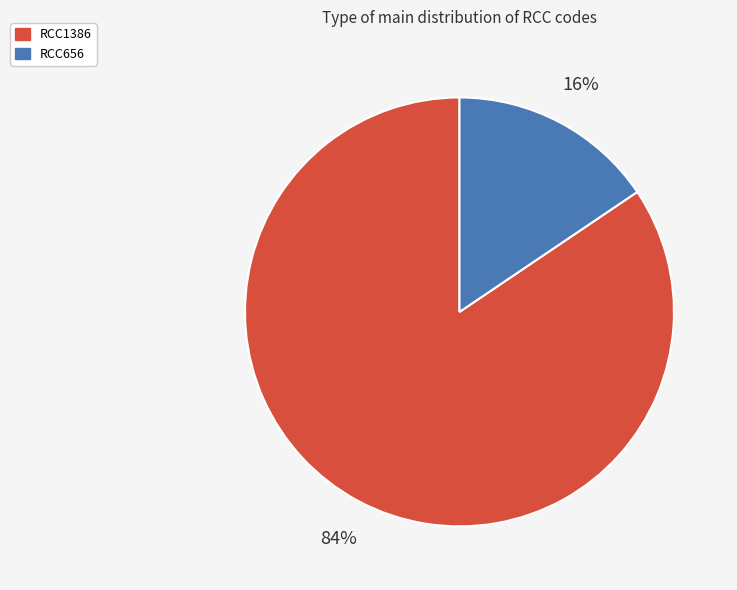

Does RCC656 account for over 50% of the chart?

No